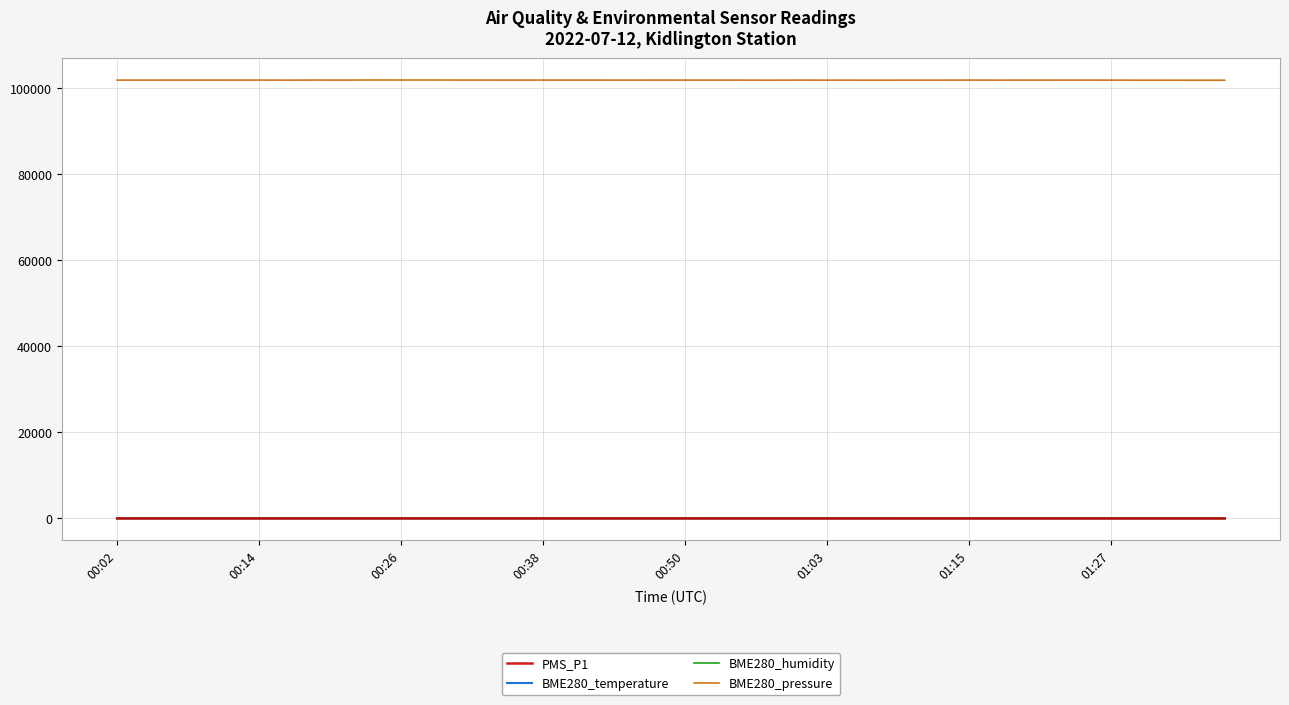

How many lines are shown in the chart?

4